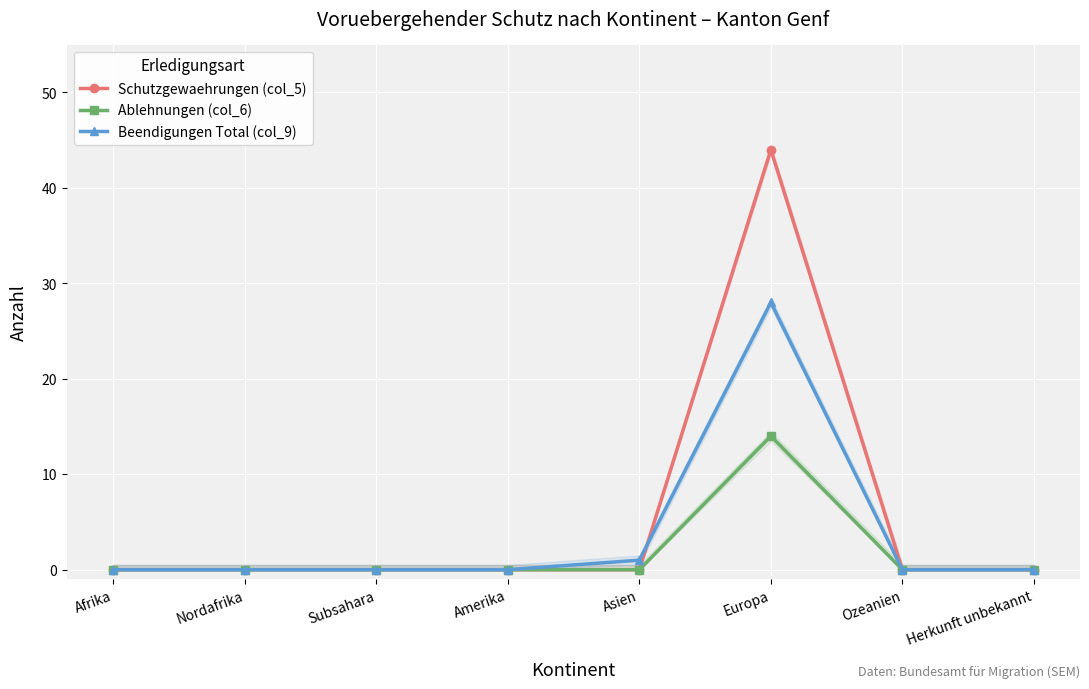

Reading right to left, extract all data points from this chart.

Schutzgewaehrungen (col_5): Herkunft unbekannt=0	Ozeanien=0	Europa=44	Asien=0	Amerika=0	Subsahara=0	Nordafrika=0	Afrika=0
Ablehnungen (col_6): Herkunft unbekannt=0	Ozeanien=0	Europa=14	Asien=0	Amerika=0	Subsahara=0	Nordafrika=0	Afrika=0
Beendigungen Total (col_9): Herkunft unbekannt=0	Ozeanien=0	Europa=28	Asien=1	Amerika=0	Subsahara=0	Nordafrika=0	Afrika=0